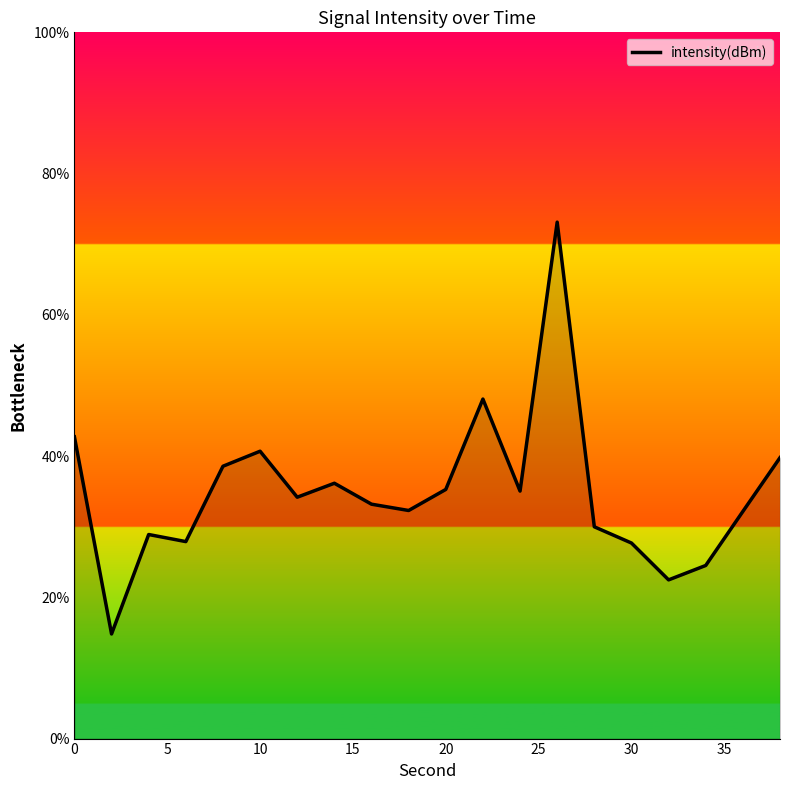

What is the minimum value shown in the chart?

14.8